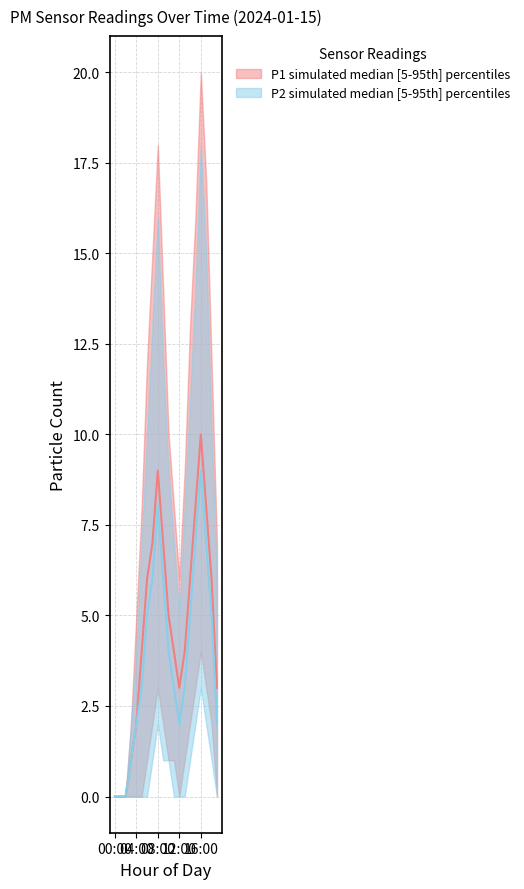

How many categories are shown in the chart?

20